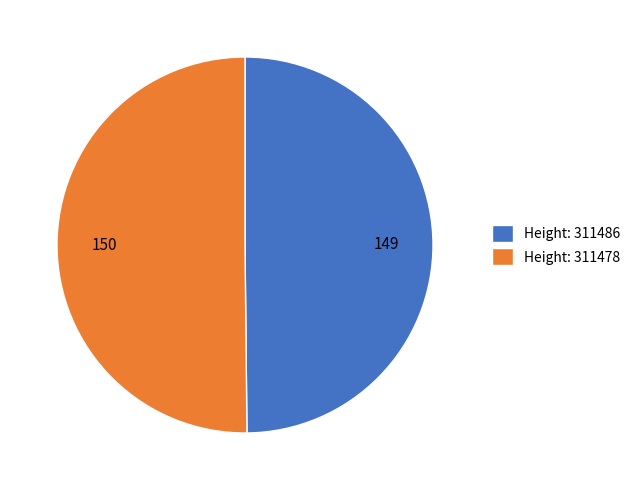

Approximately how many times larger is the value at Height: 311478 compared to Height: 311486?

1.0